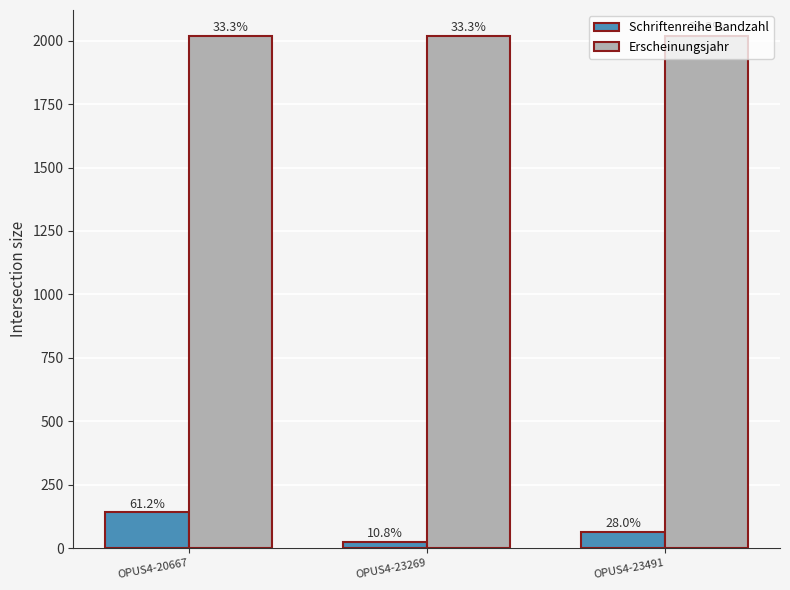

Which series has the largest range (max minus min)?

Schriftenreihe Bandzahl